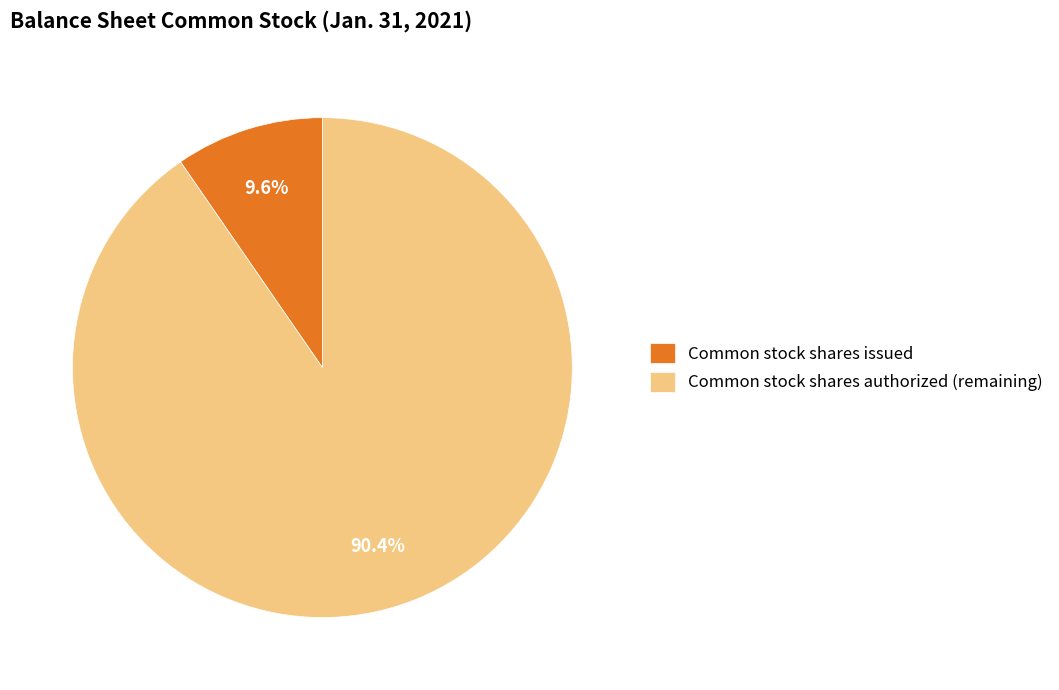

What percentage is NOT represented by Common stock shares issued?

90.4%